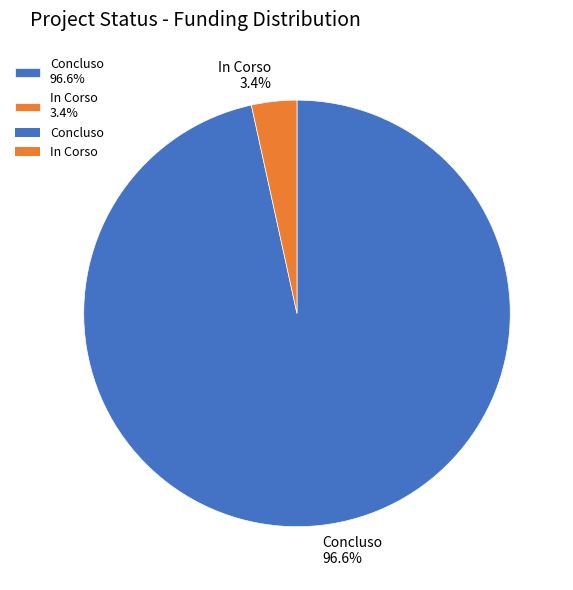

How many slices are in this pie chart?

2